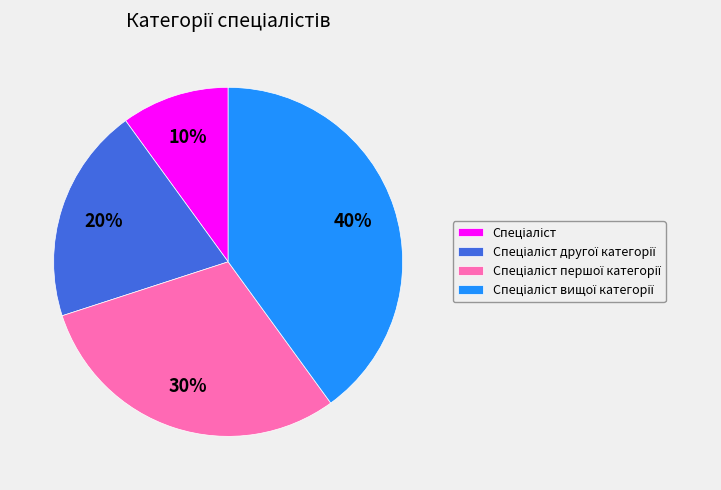

To the nearest percent, what is the difference between the largest and smallest slice percentages?

30%